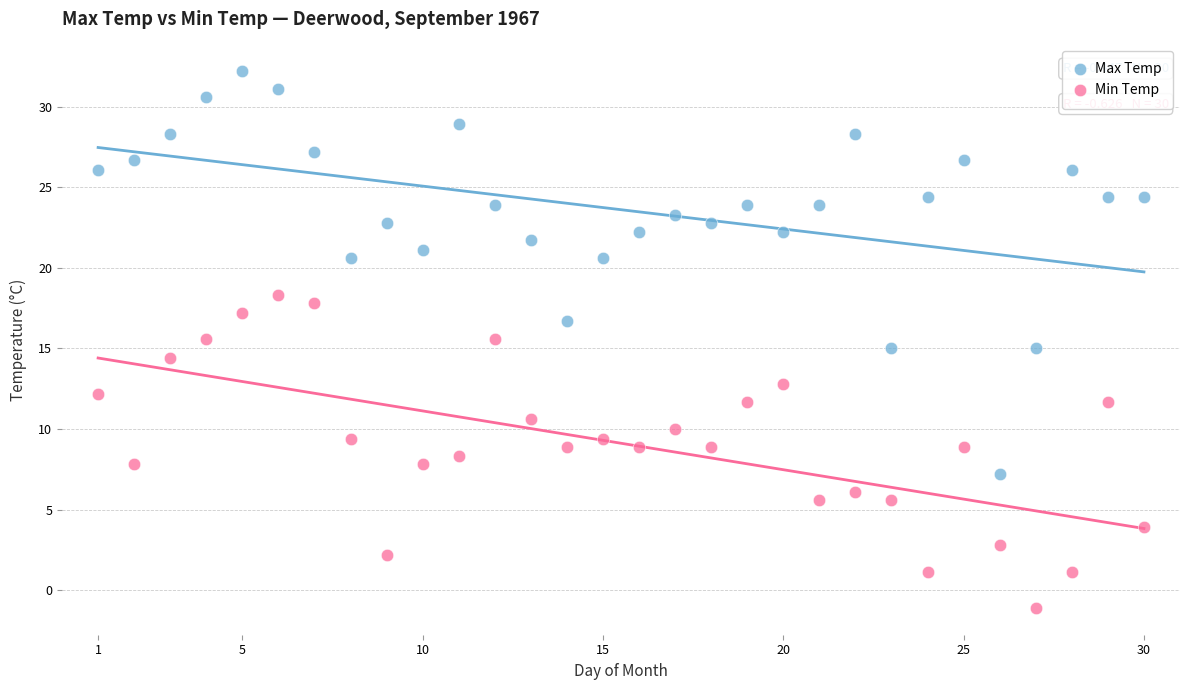

Which series contains the lowest Y value?

Min Temp